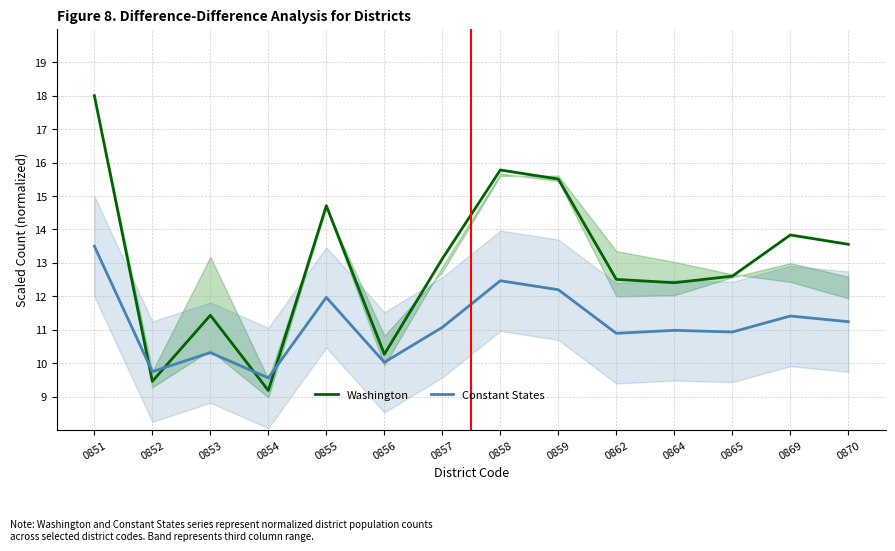

Is the value of Washington at 0858 greater than the value of Constant States at 0869?

Yes